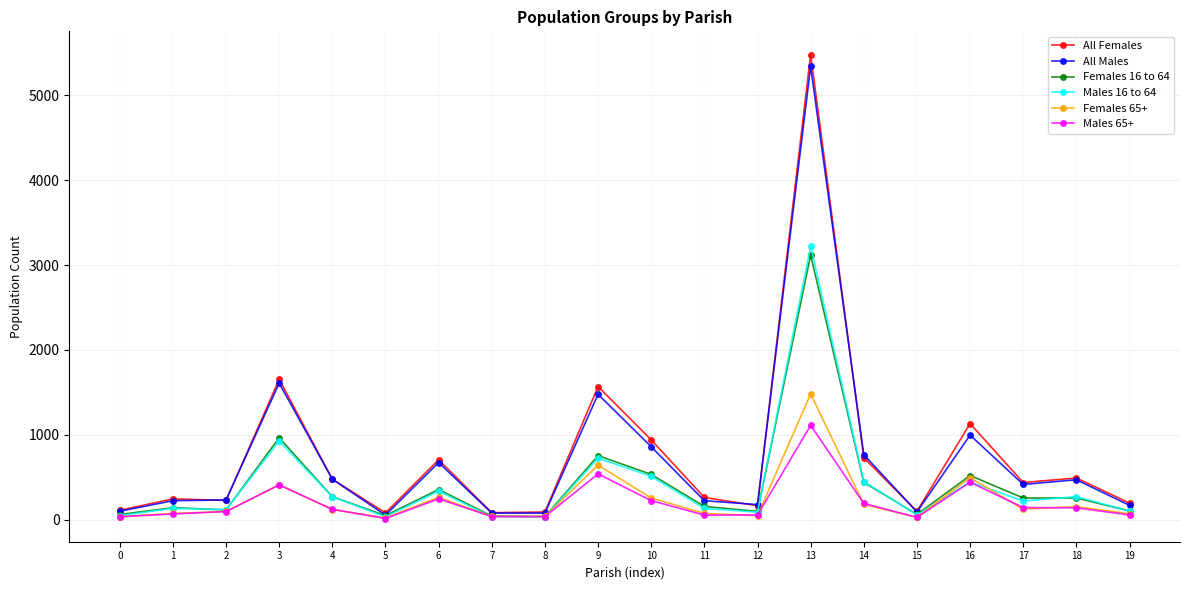

True or false: Males 65+ has more than 2 points higher than both neighbors.

True